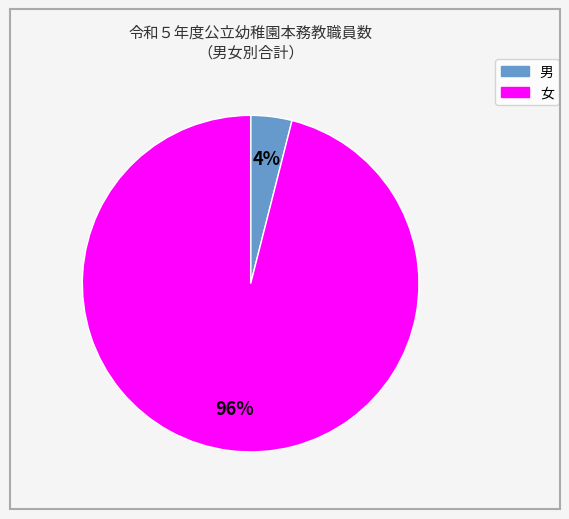

Combined, do 女 and 男 account for over 50%?

Yes